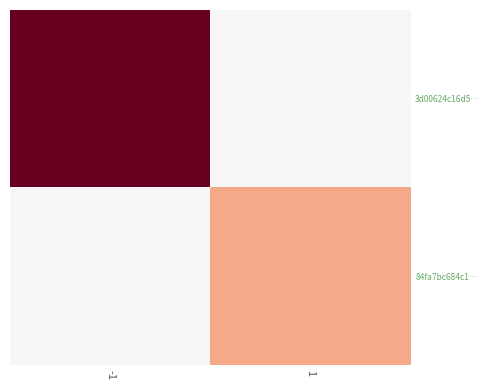

Which series has the largest range (max minus min)?

3d00624c16d5…